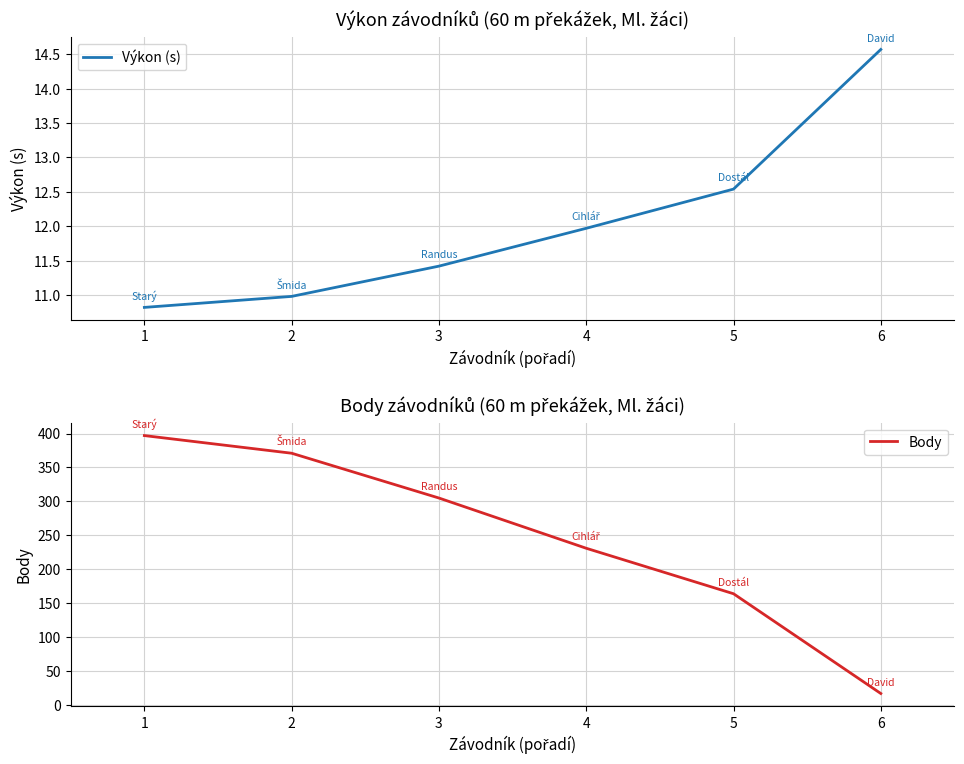

How many series are shown in this chart?

2